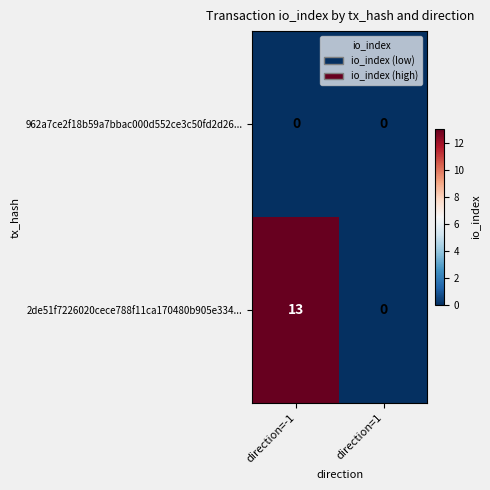

True or false: 962a7ce2f18b59a7bbac000d552ce3c50fd2d26... has a value of 0 at direction=1.

True